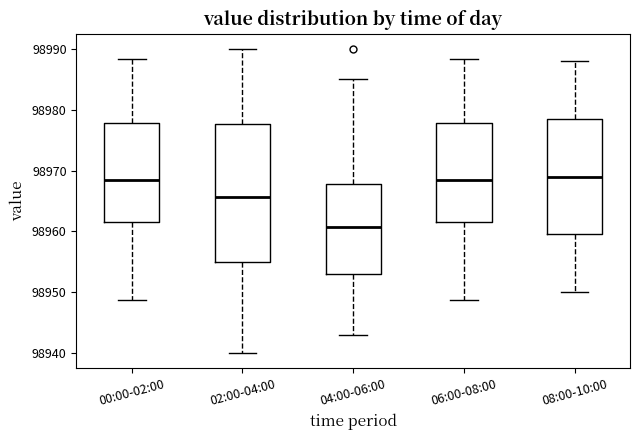

Where does the median line of the box for 02:00-04:00 sit on the y-axis? The values are not printed on the chart, so give them approximately, as read against the axis.

98966